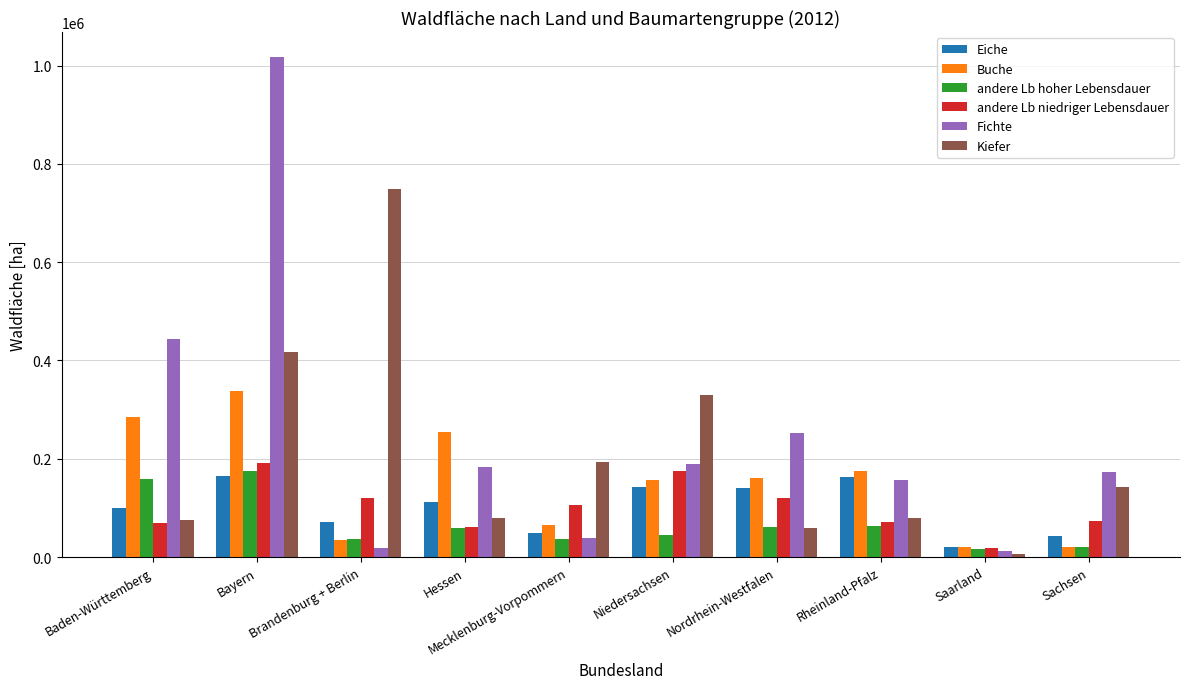

Read the Buche value at Brandenburg + Berlin.

35269.8